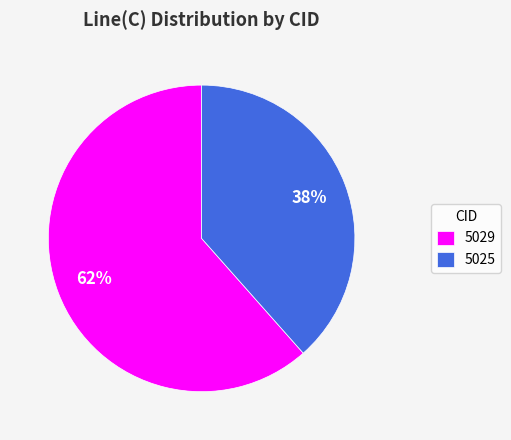

Does 5029 represent more than half of the total?

Yes